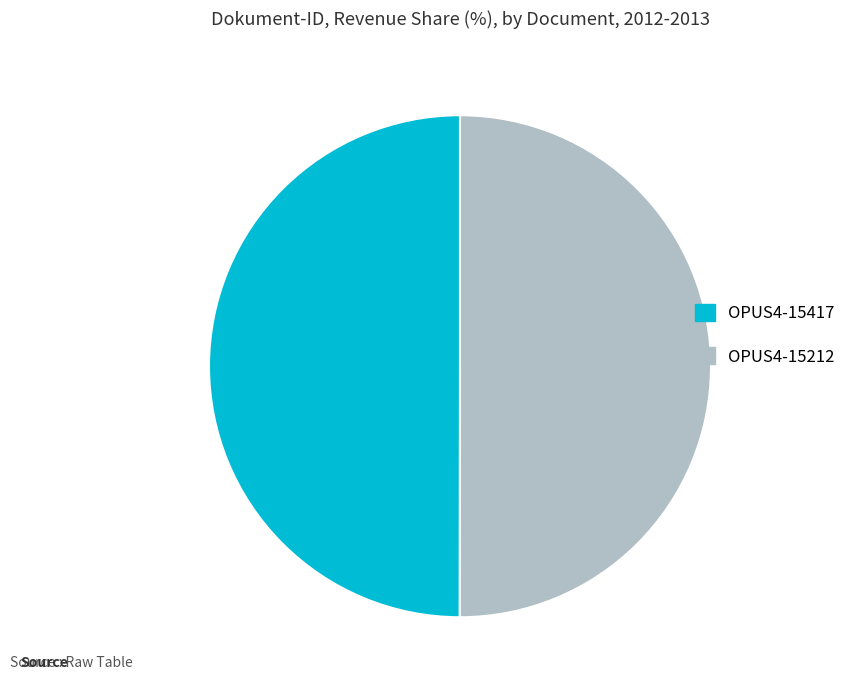

True or false: OPUS4-15417 accounts for 44% of the total.

False